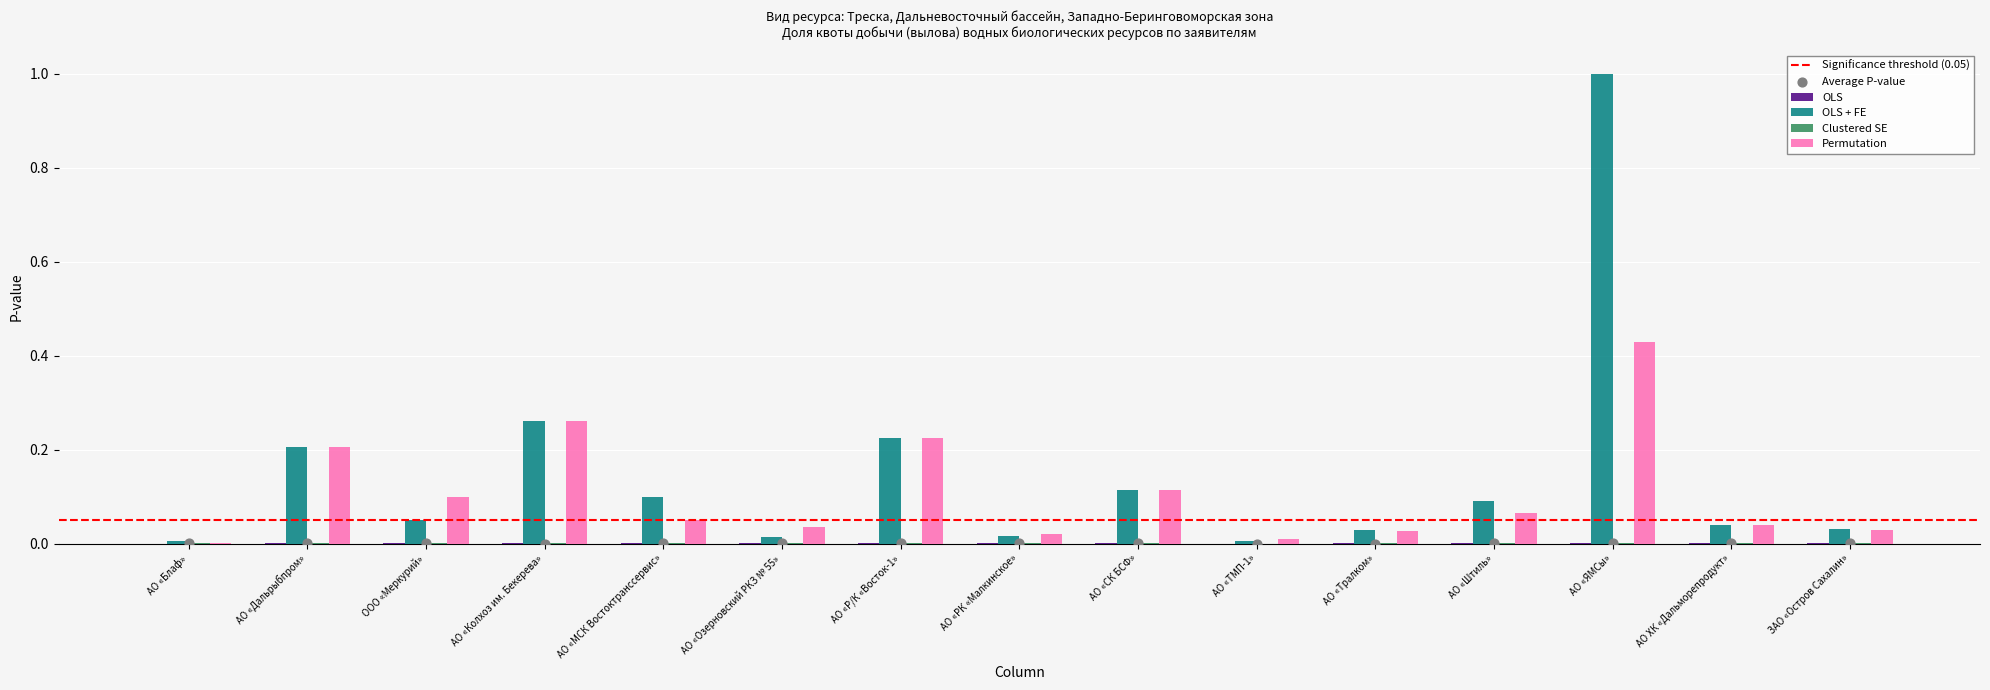

Which series has the largest total across all categories?

OLS + FE